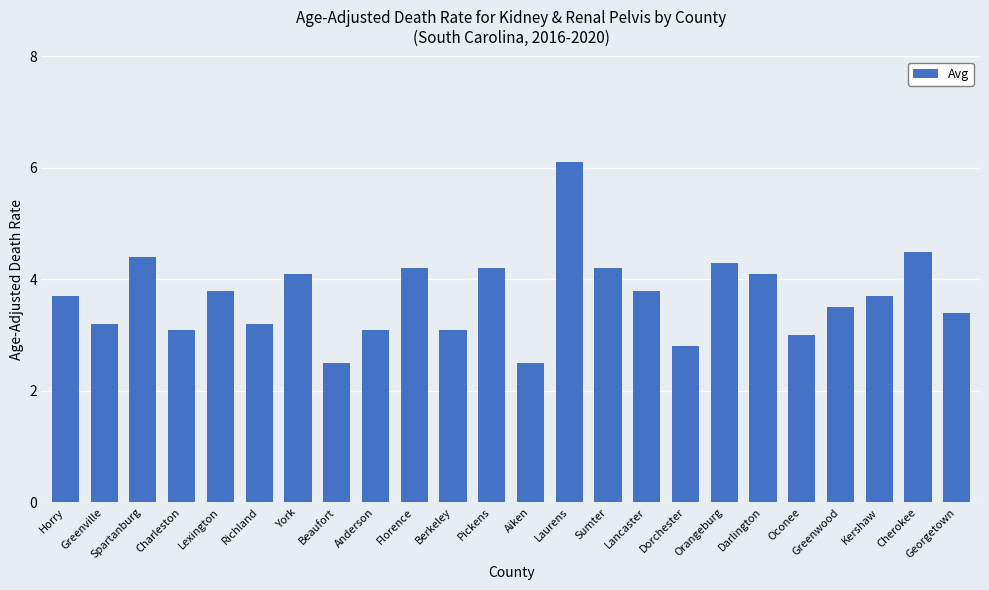

Reading left to right, extract all data points from this chart.

3.7	3.2	4.4	3.1	3.8	3.2	4.1	2.5	3.1	4.2	3.1	4.2	2.5	6.1	4.2	3.8	2.8	4.3	4.1	3.0	3.5	3.7	4.5	3.4